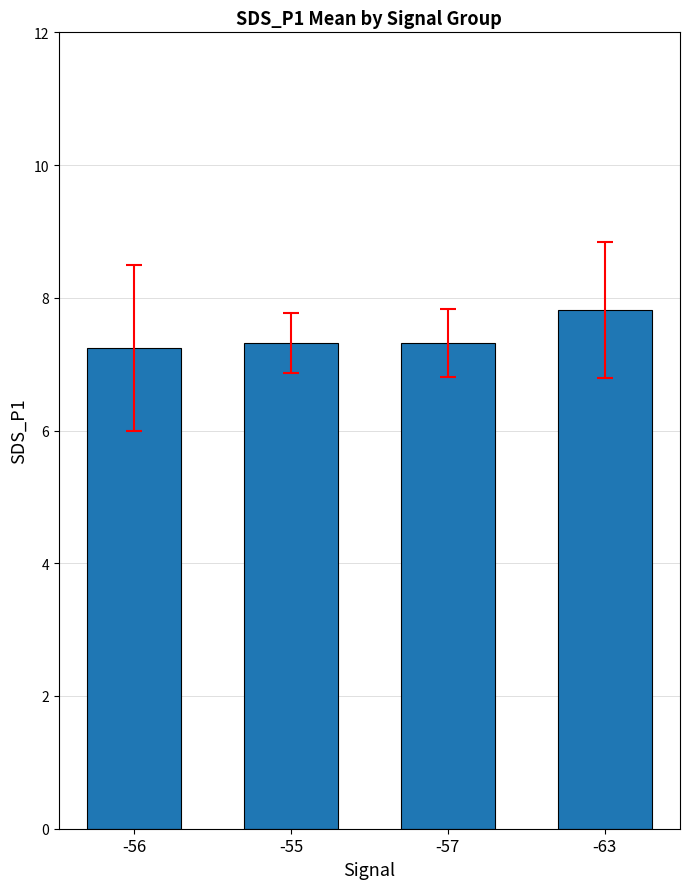

What is the ratio of the value at -57 to the value at -56?

1.0